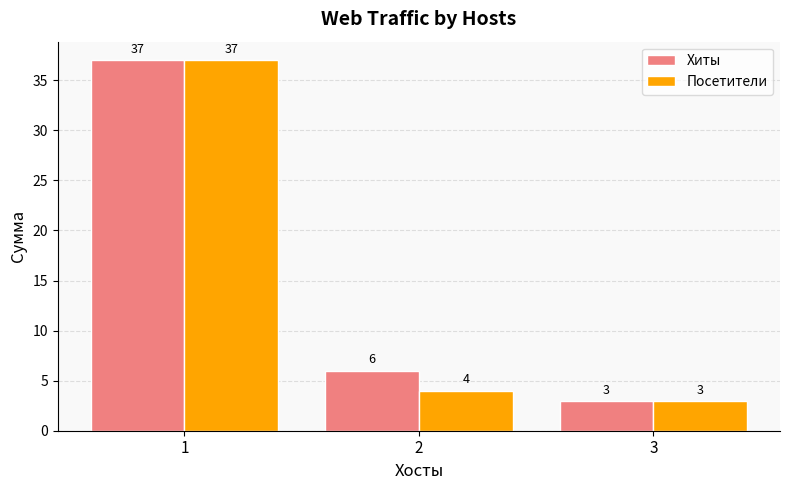

What is the value of the Хиты bar at the 1st from the left?

37